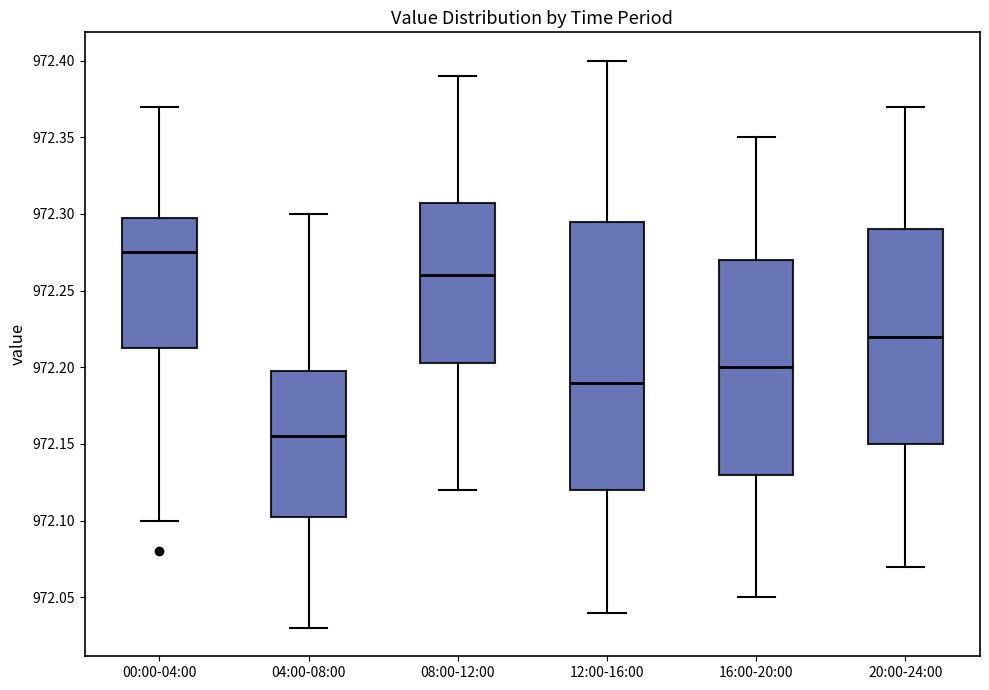

Comparing the boxes themselves (not the whiskers), which one is the tallest?

12:00-16:00